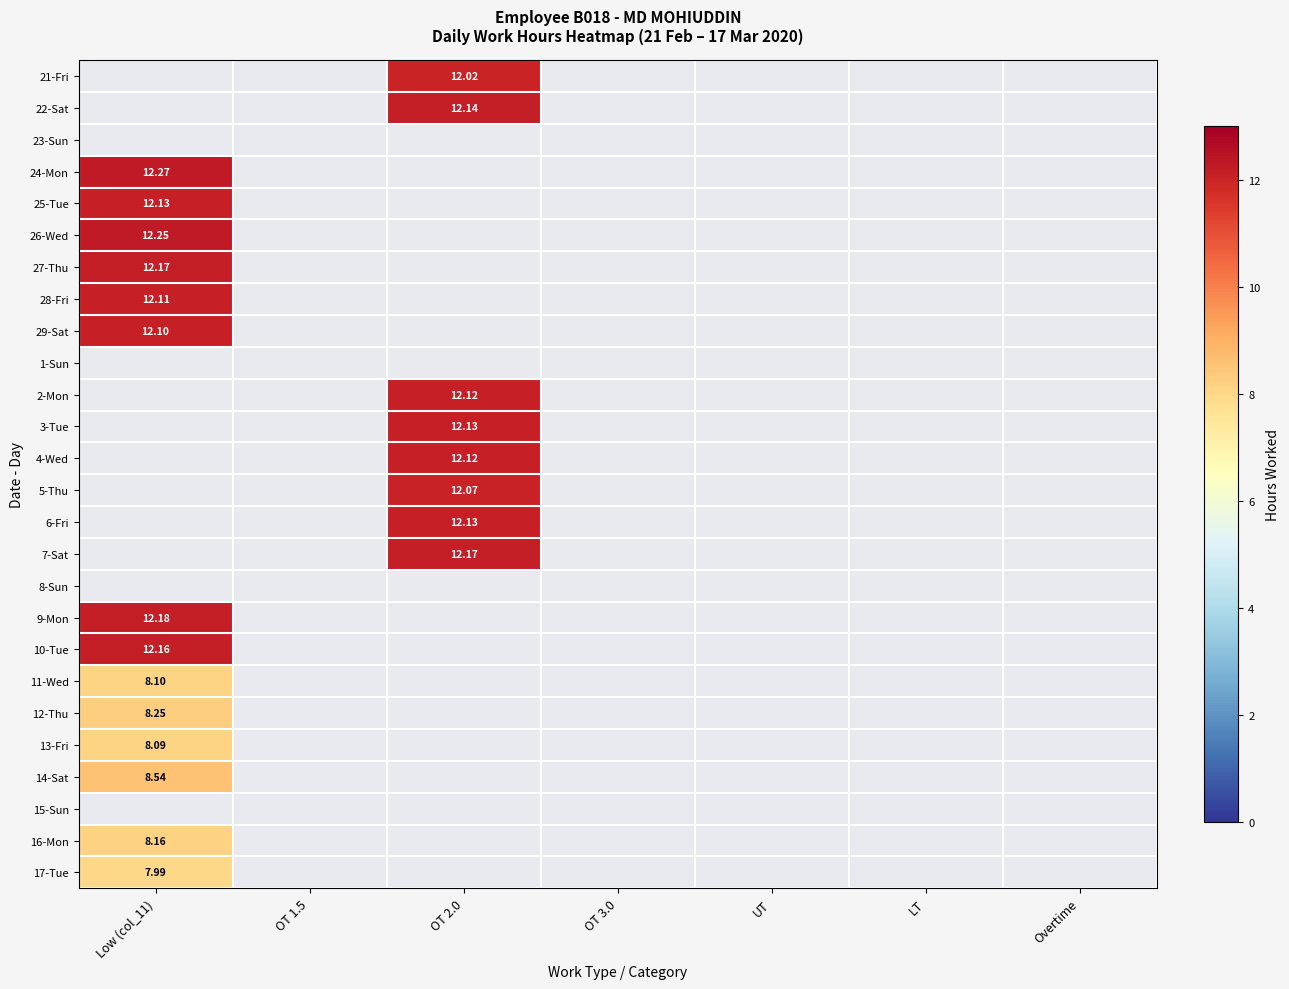

Is the value of 2-Mon at OT 2.0 greater than the value of 7-Sat at OT 2.0?

No